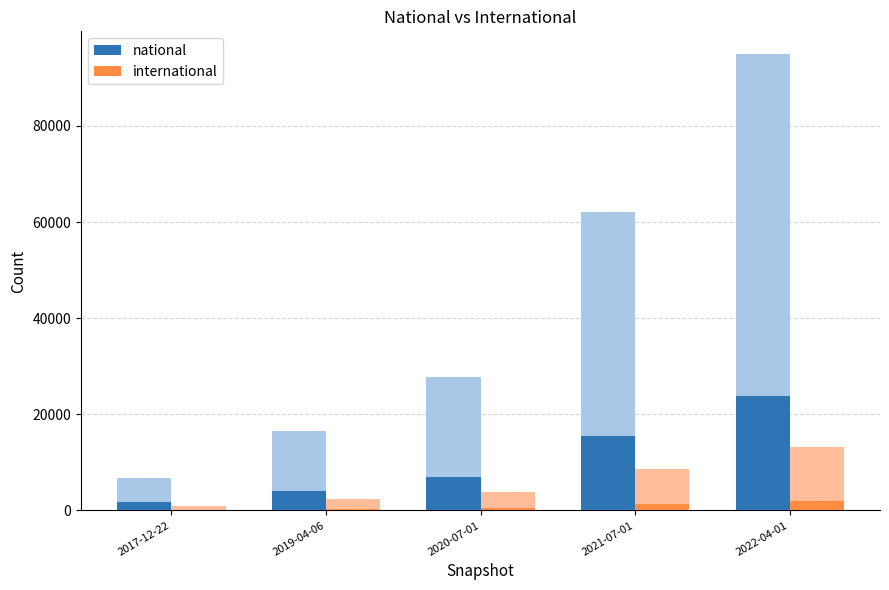

Rank the series by their average value, from highest to lowest.

national, international